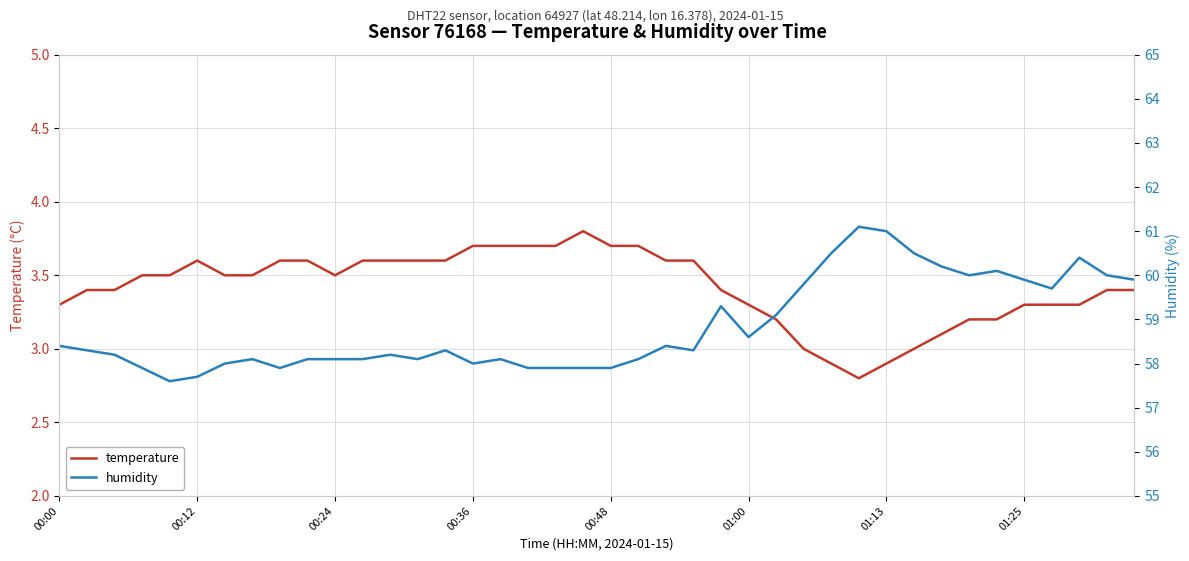

How many interior local peaks does the humidity series have?

9